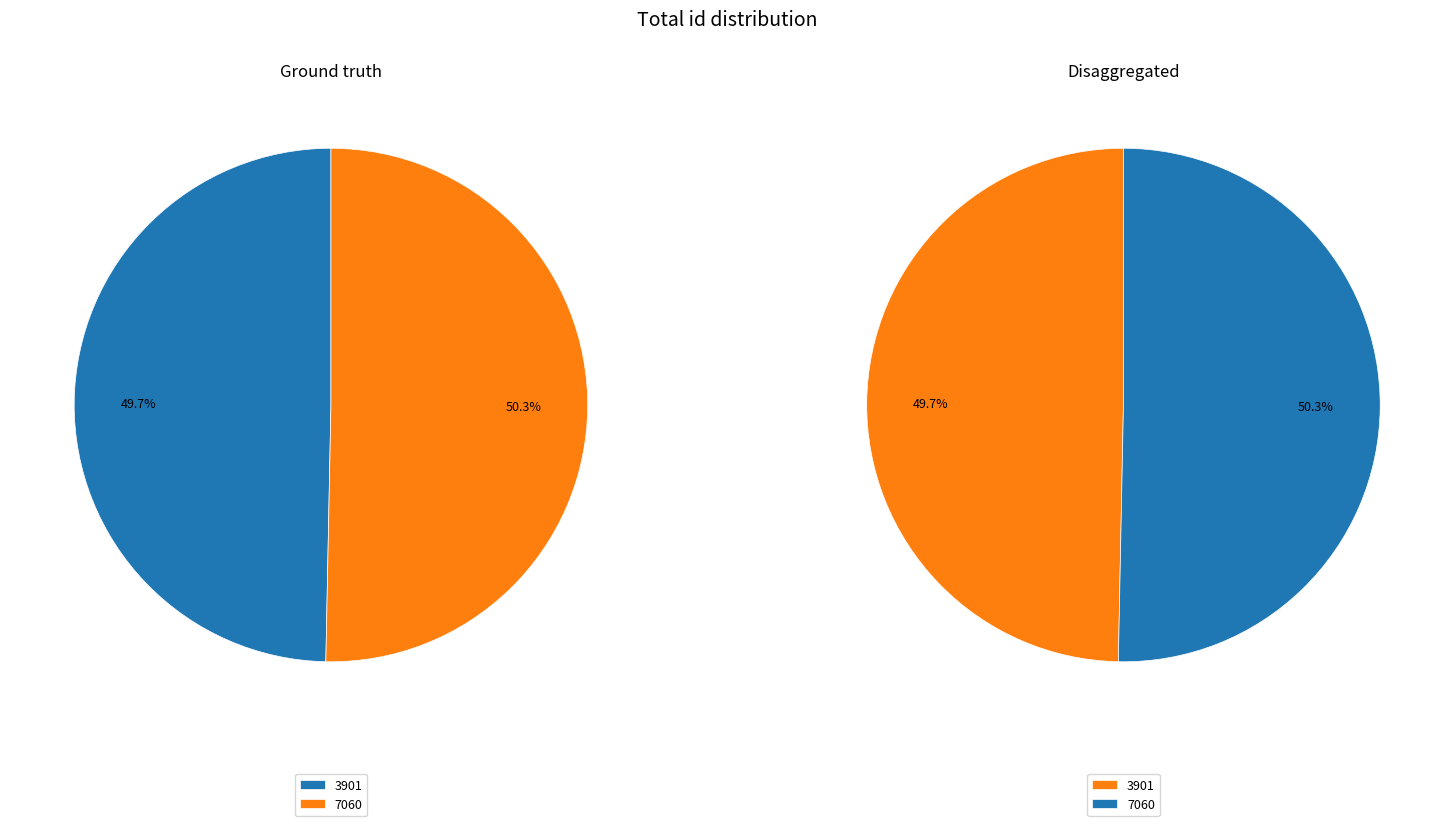

Do 7060 and 3901 together represent more than half of the pie?

Yes